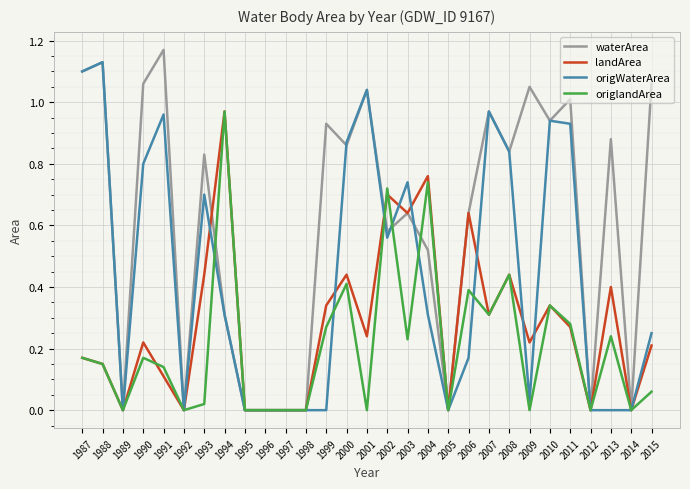

Which series has the widest spread of values?

waterArea